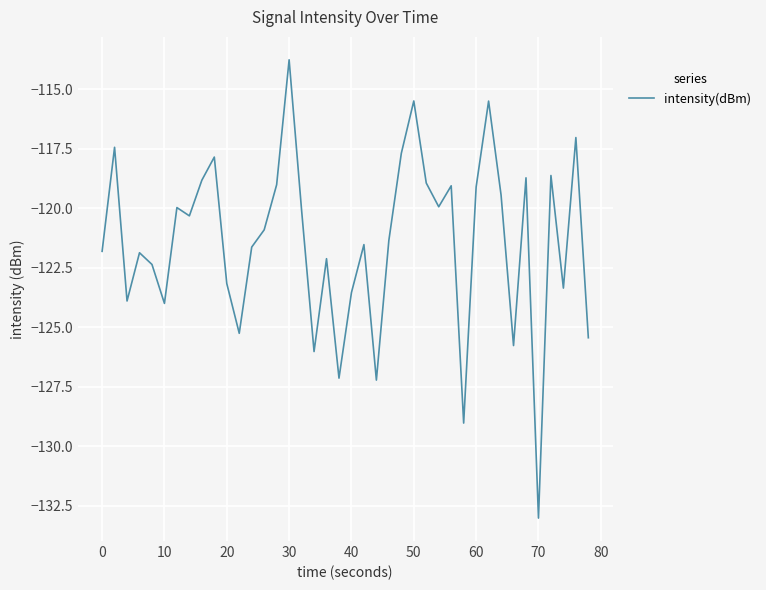

What is the difference between the maximum and minimum values?

19.3